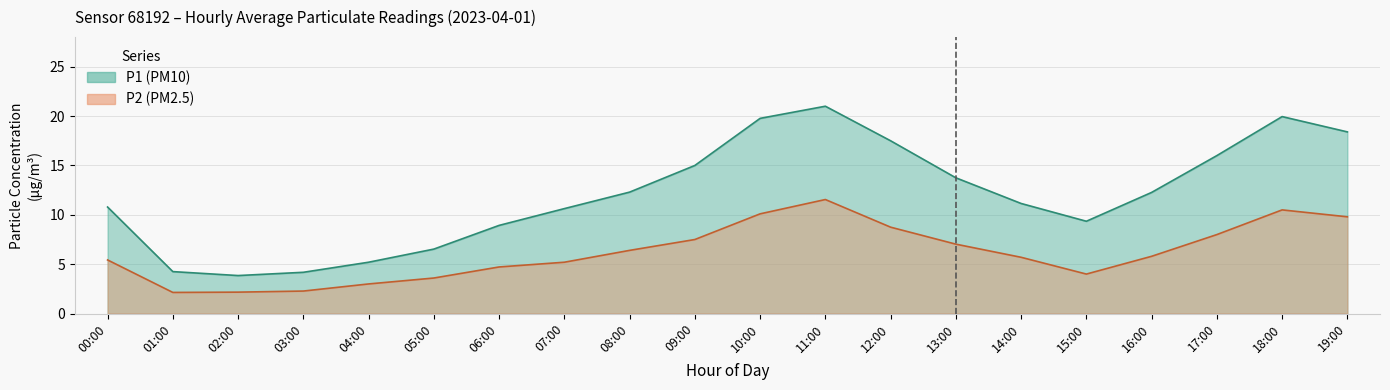

What is the label of the 15th point from the left?

14:00